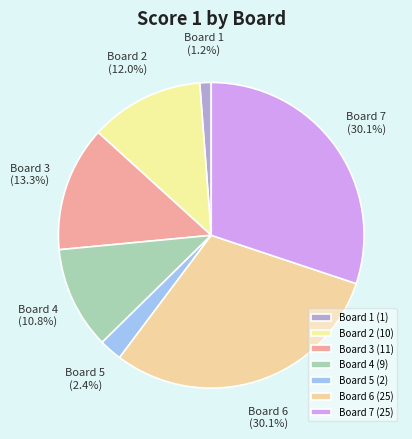

Do Board 6 and Board 5 together represent more than half of the pie?

No